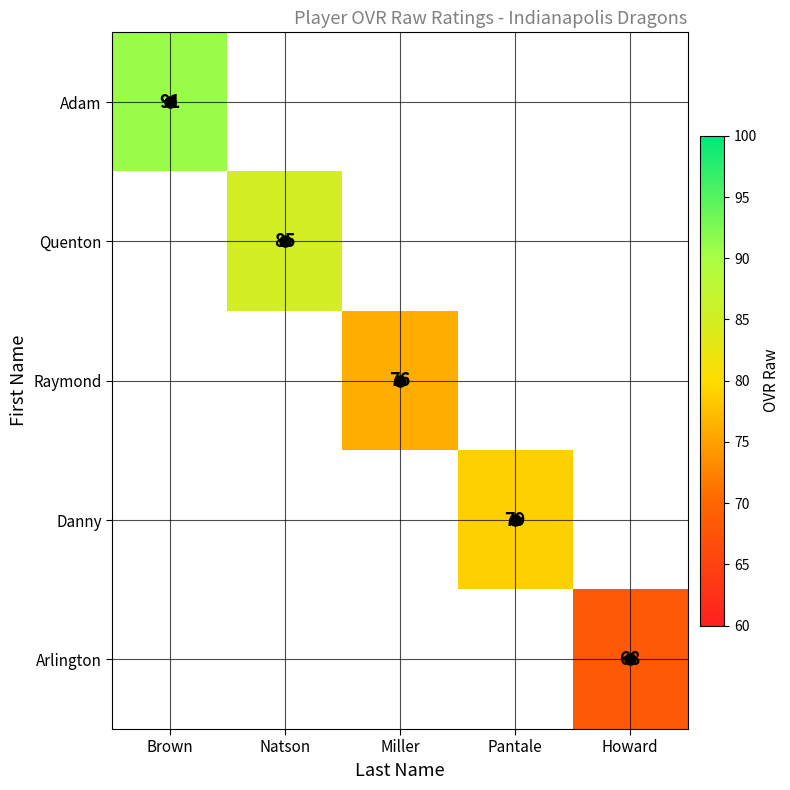

What value does the Danny series have at Pantale?

79.0